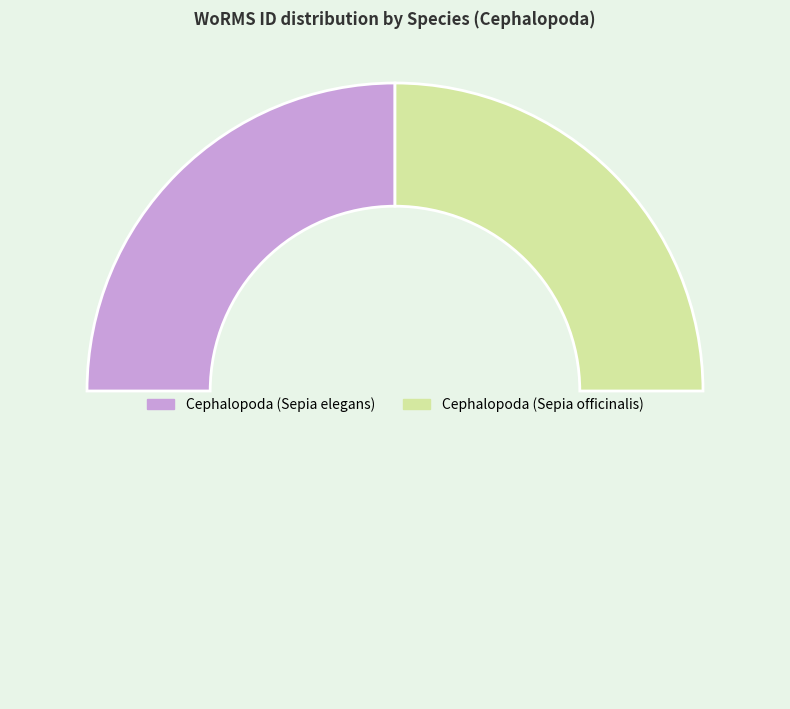

Rank the categories by value from lowest to highest.

Cephalopoda (Sepia elegans), Cephalopoda (Sepia officinalis)